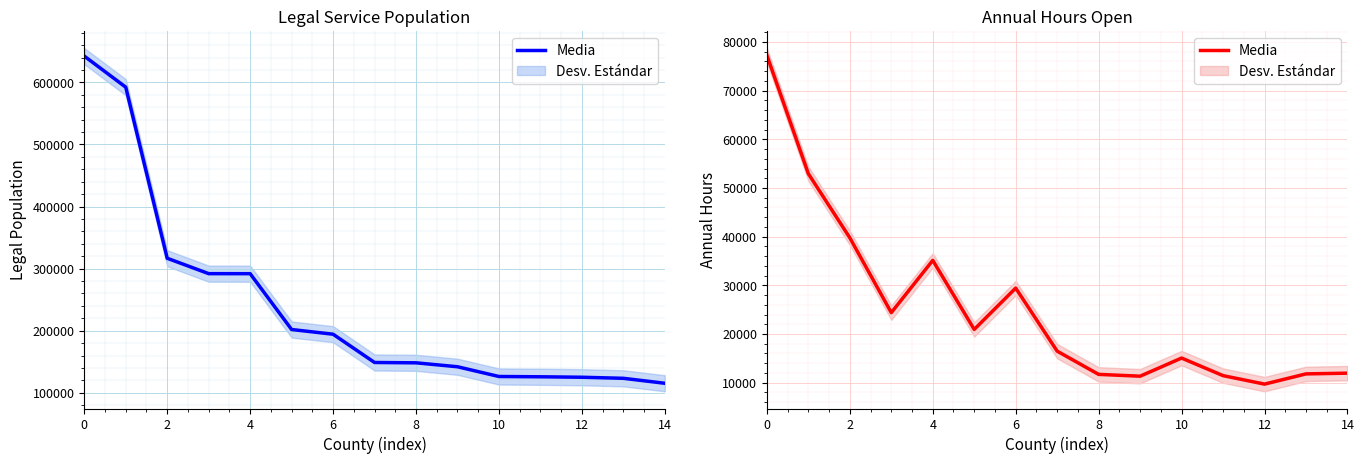

Is it true that the value at 10 is 15054?

True